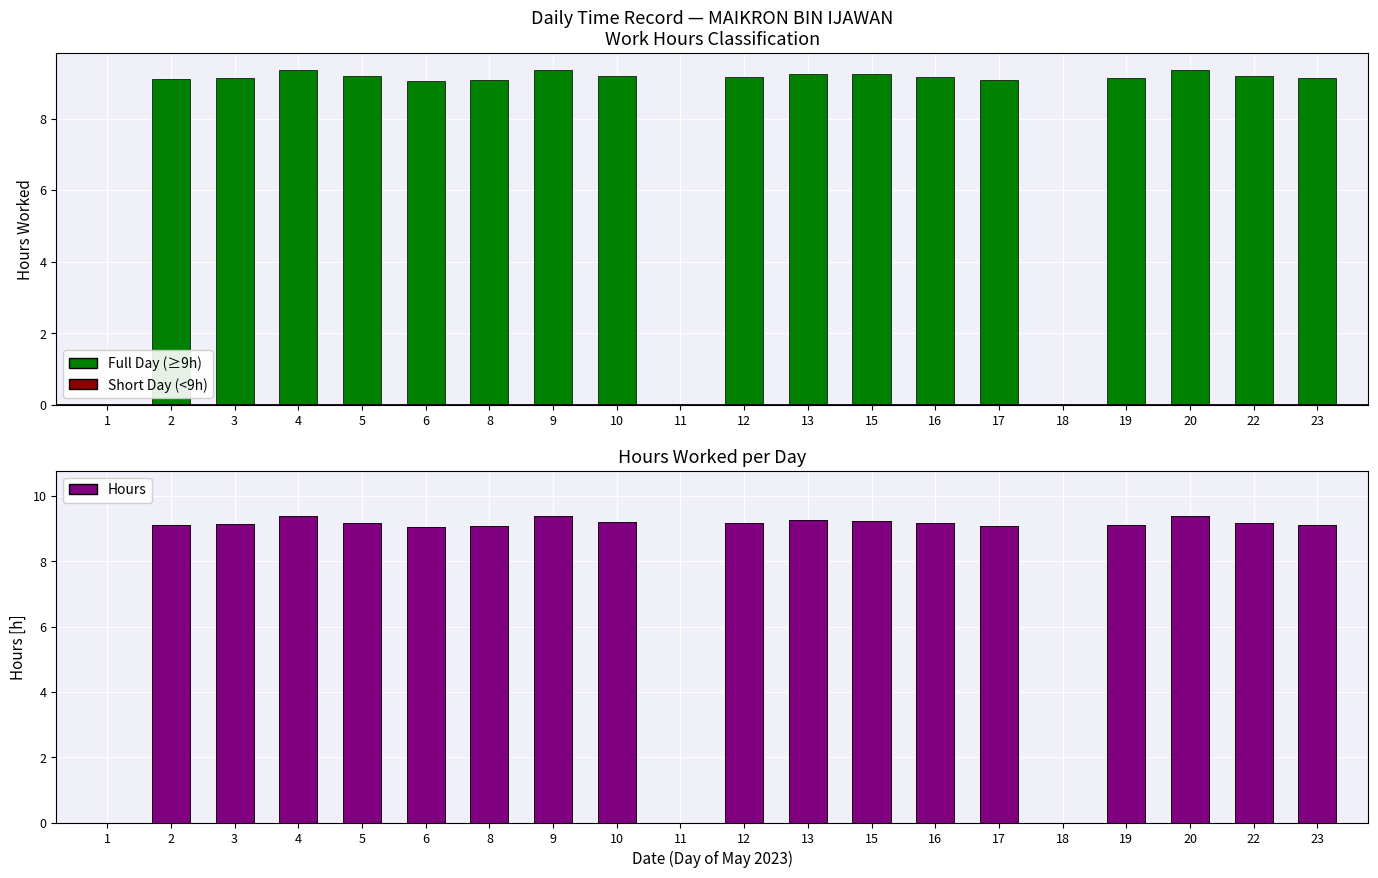

What is the average value of the Full Day (≥9h) series?

7.8